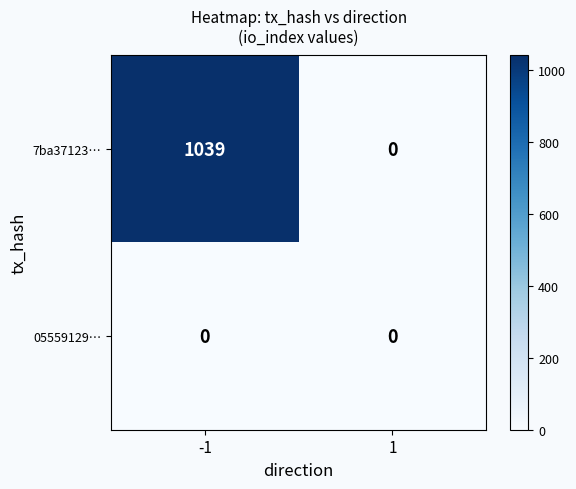

Which series has the largest total across all categories?

7ba37123…